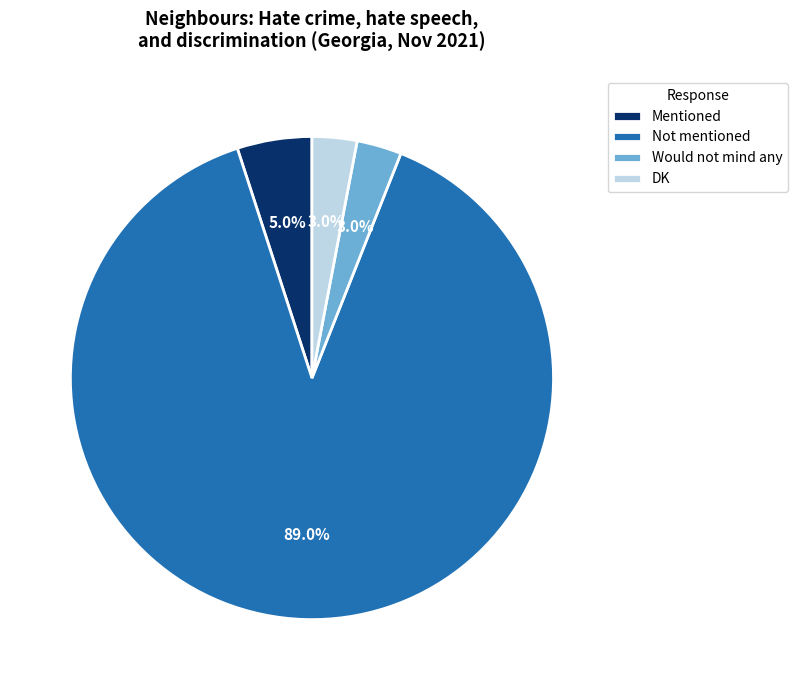

What is the majority slice?

Not mentioned